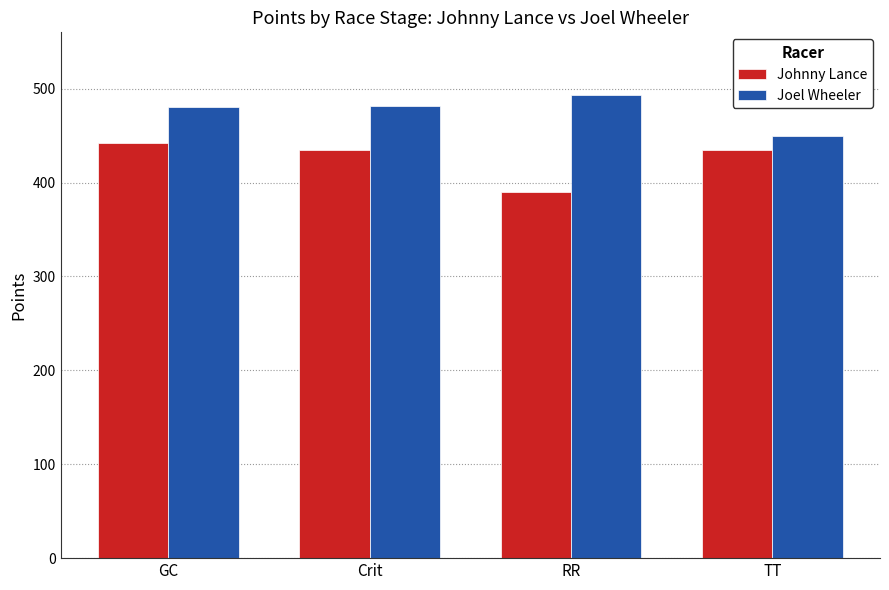

What is the difference between the Johnny Lance values at RR and TT?

45.1